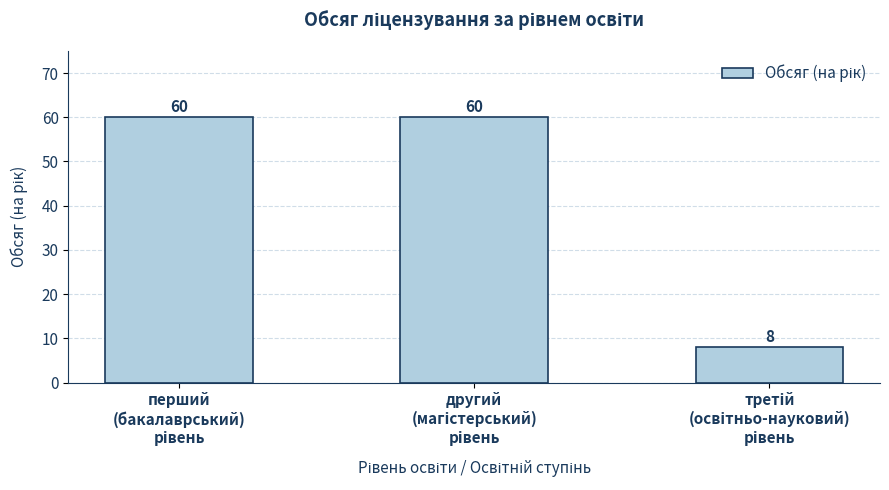

Reading left to right, transcribe all the data shown in this chart.

60	60	8